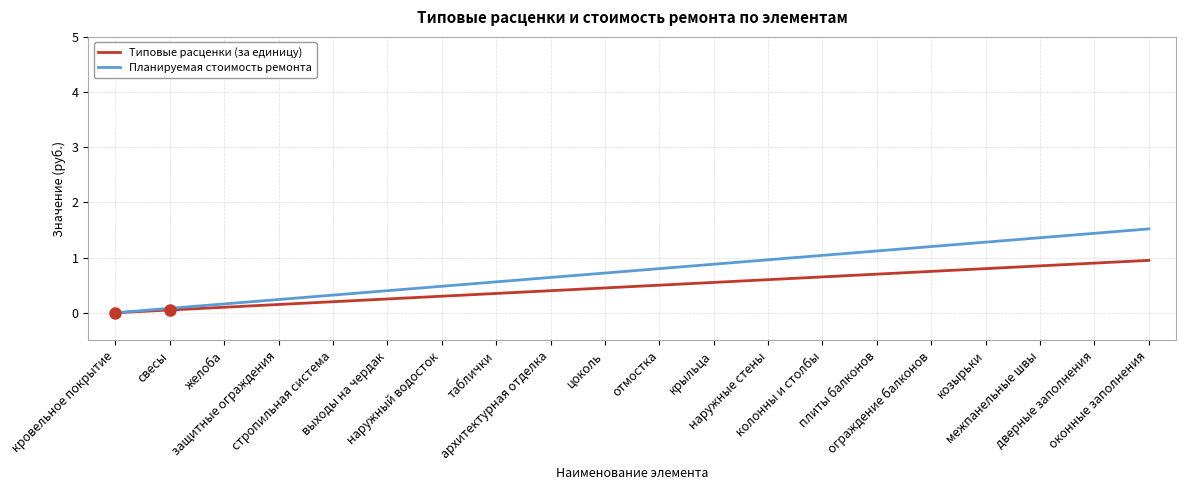

Which series has the widest spread of values?

Планируемая стоимость ремонта